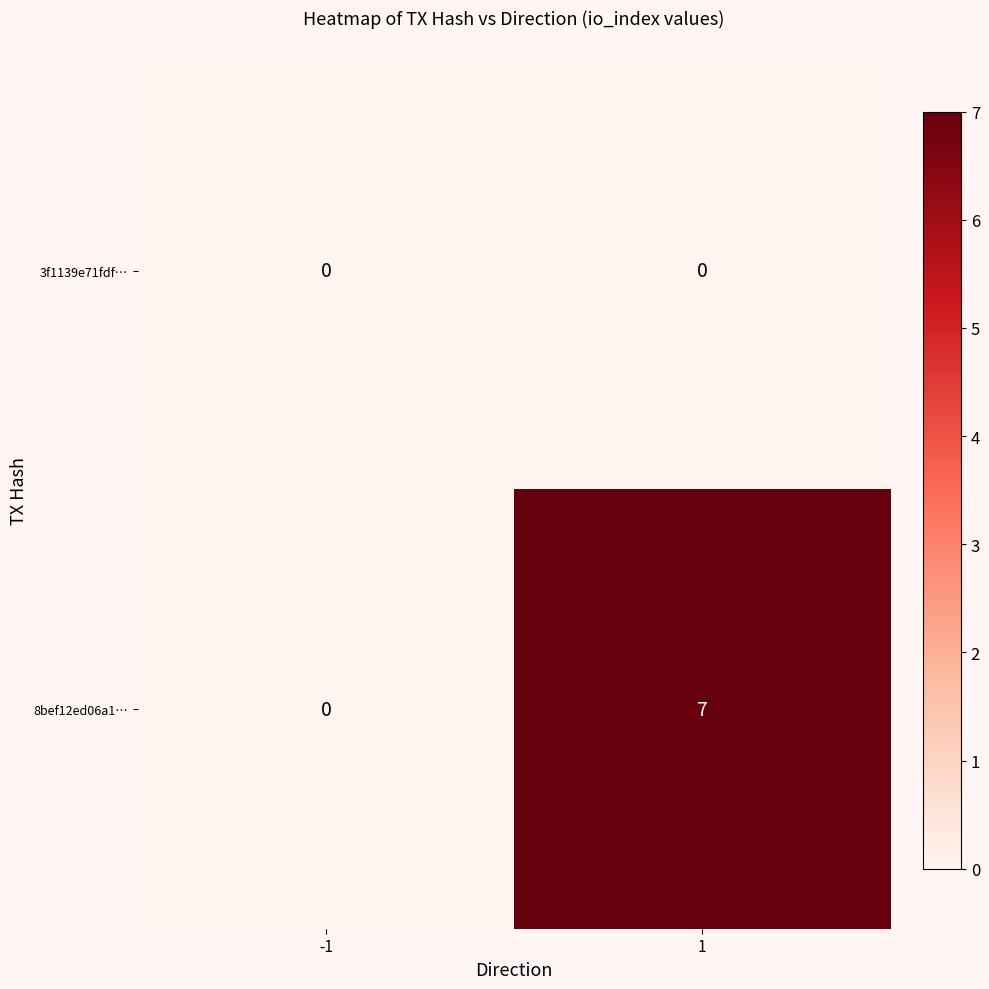

Which has a higher value, 1 or -1?

1